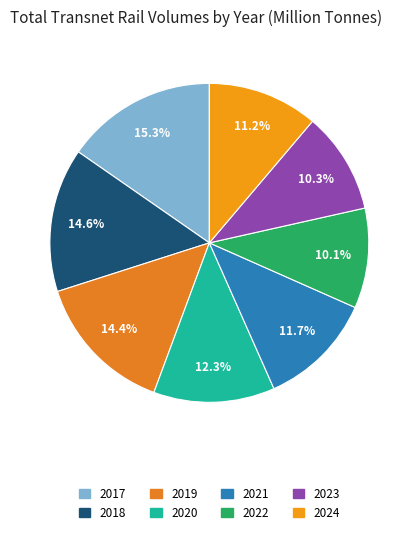

To the nearest percent, what is the average slice percentage?

12%